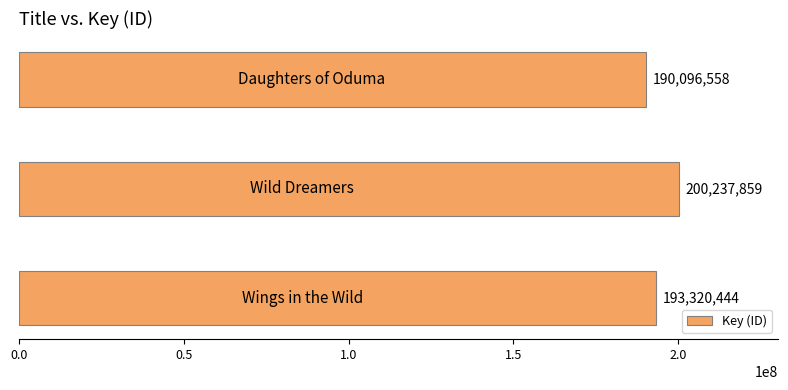

How many values are between 190096558 and 200237859?

3